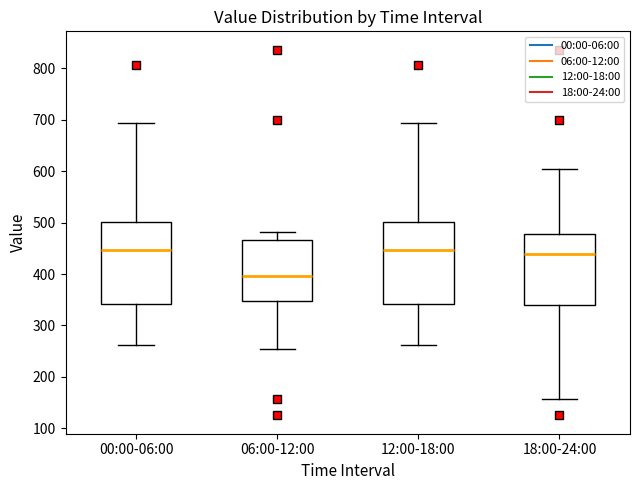

Where is the upper edge of the box for 06:00-12:00 on the y-axis? The values are not printed on the chart, so give them approximately, as read against the axis.

470